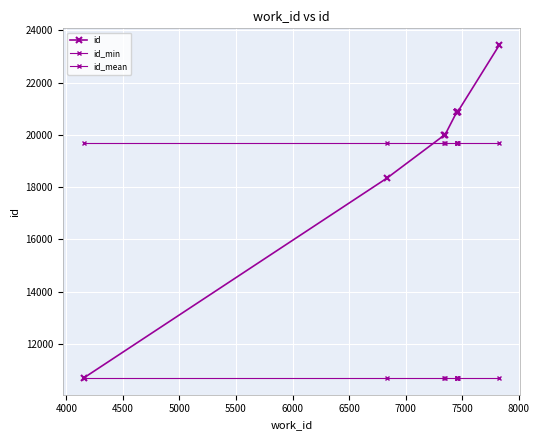

What is the value of the id point at the 8th from the left?

20869.0